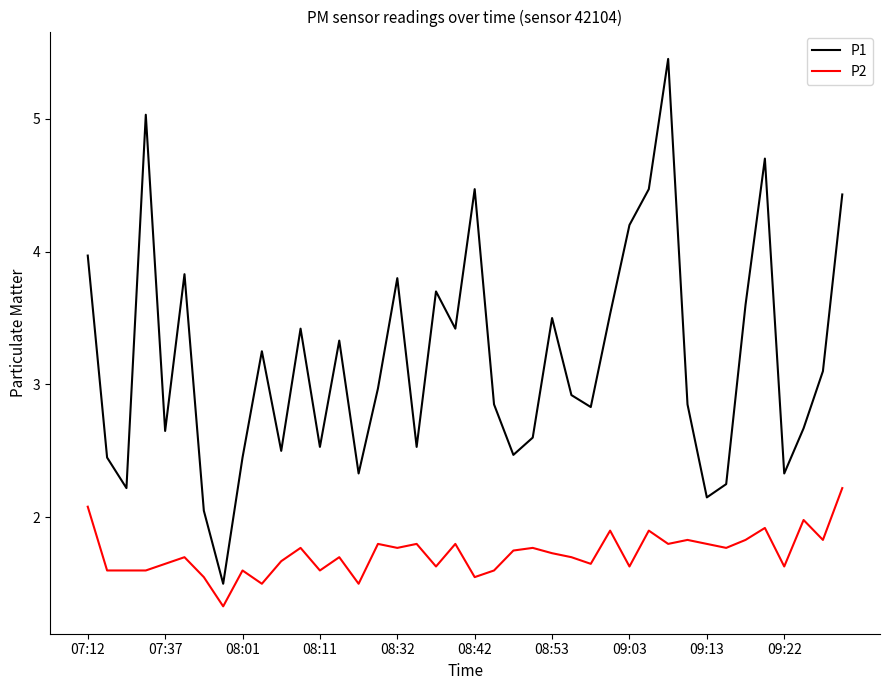

Does the chart display data point markers on the line(s)?

No